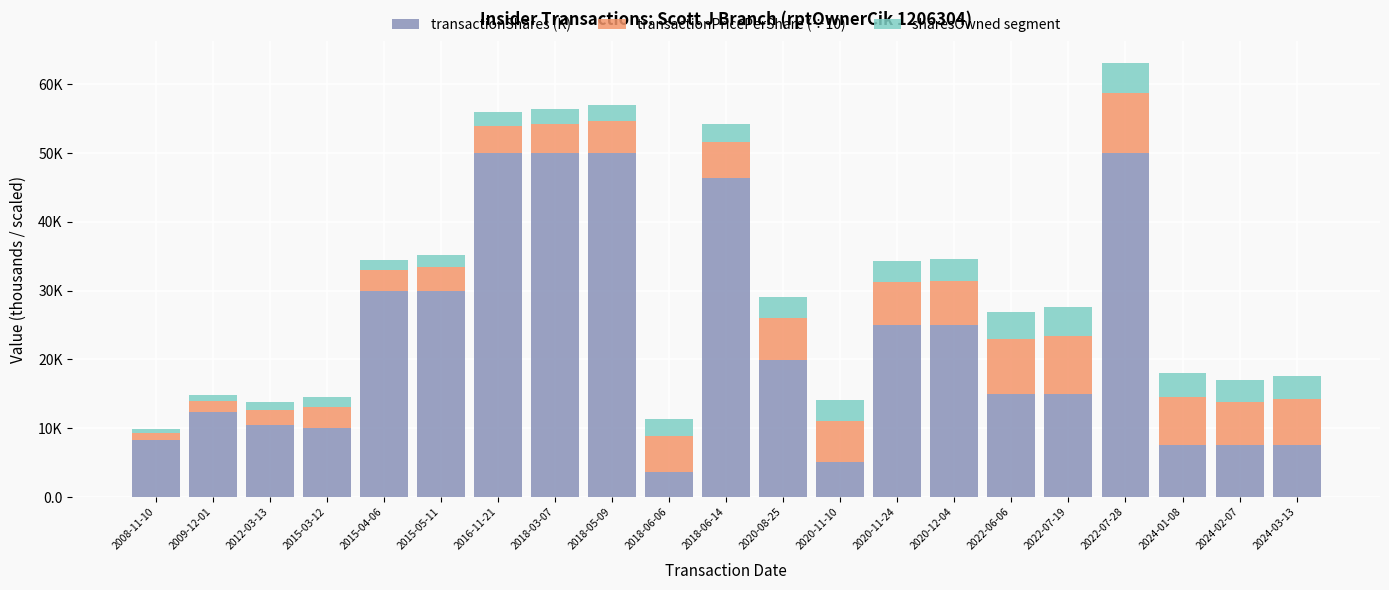

What are all the series names shown in the legend?

transactionShares (K), transactionPricePerShare (÷10), sharesOwned segment